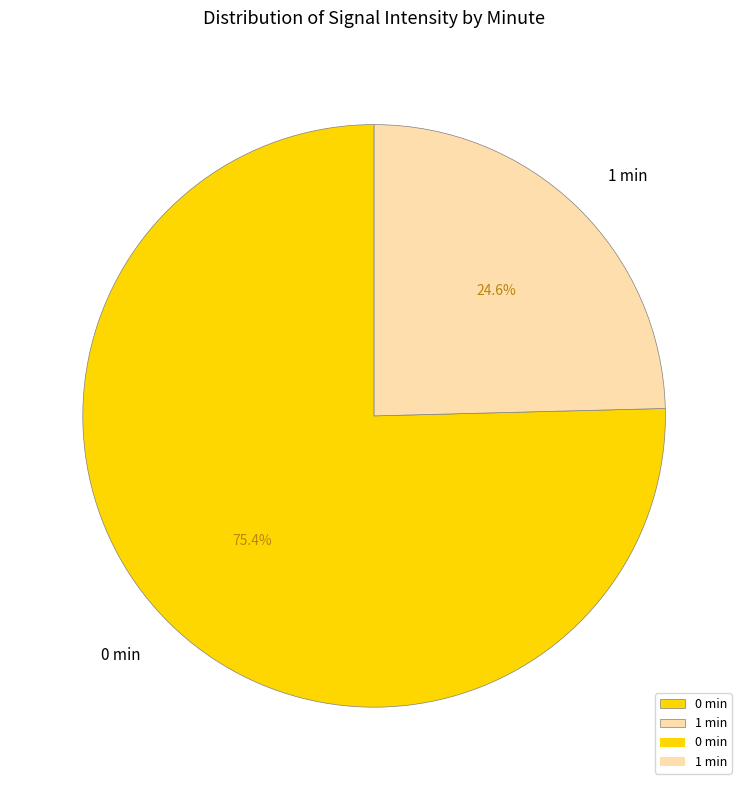

Is there a majority slice in this chart?

Yes